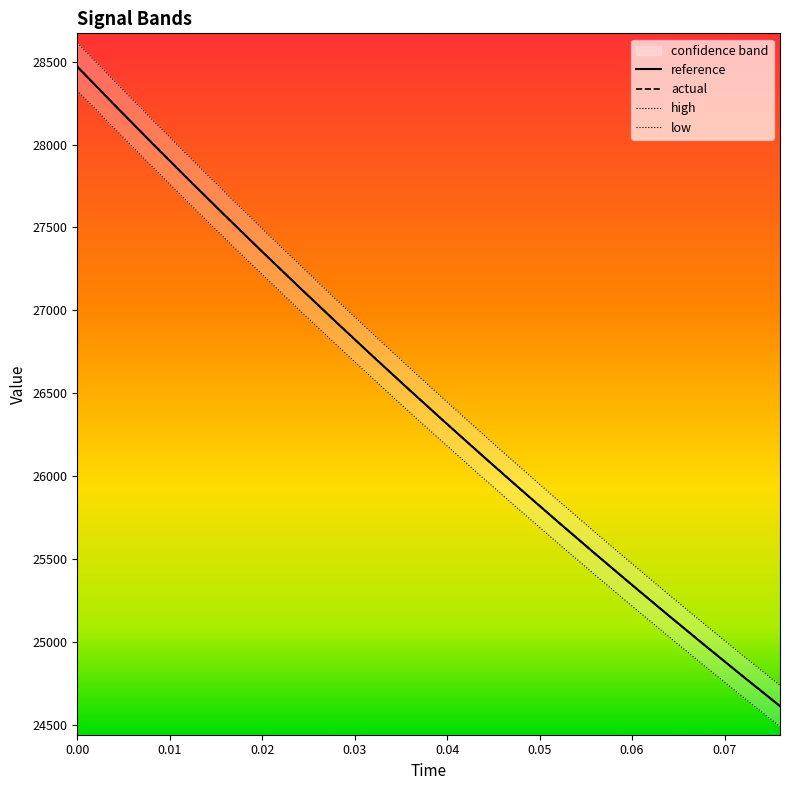

Between 0.03 and 18, which series saw the biggest shift?

high